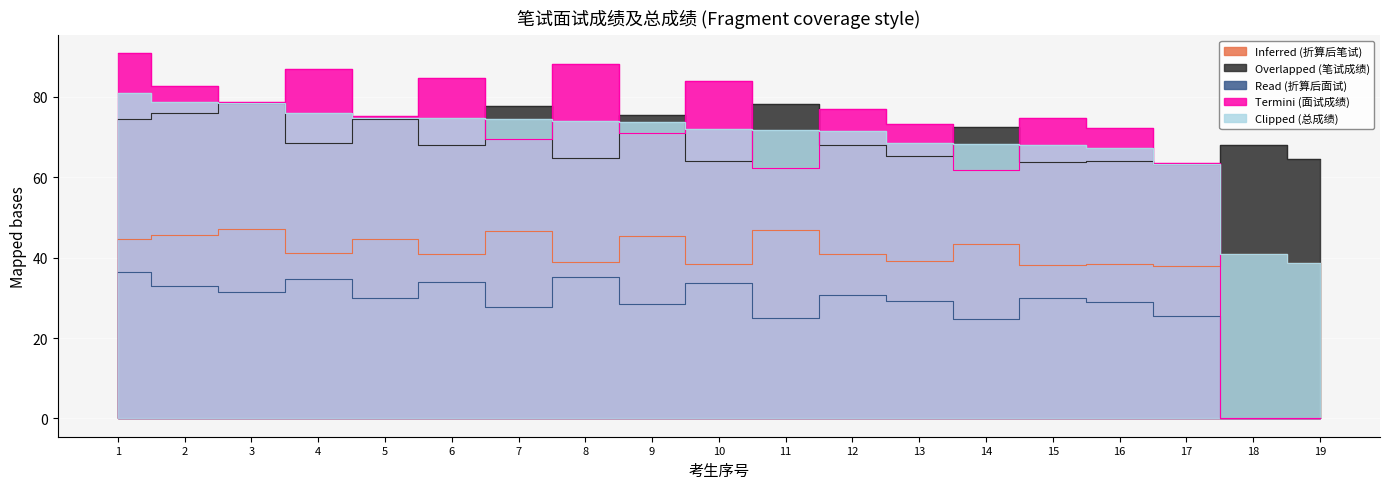

True or false: Termini (面试成绩) has a value of 71.0 at 9.

True